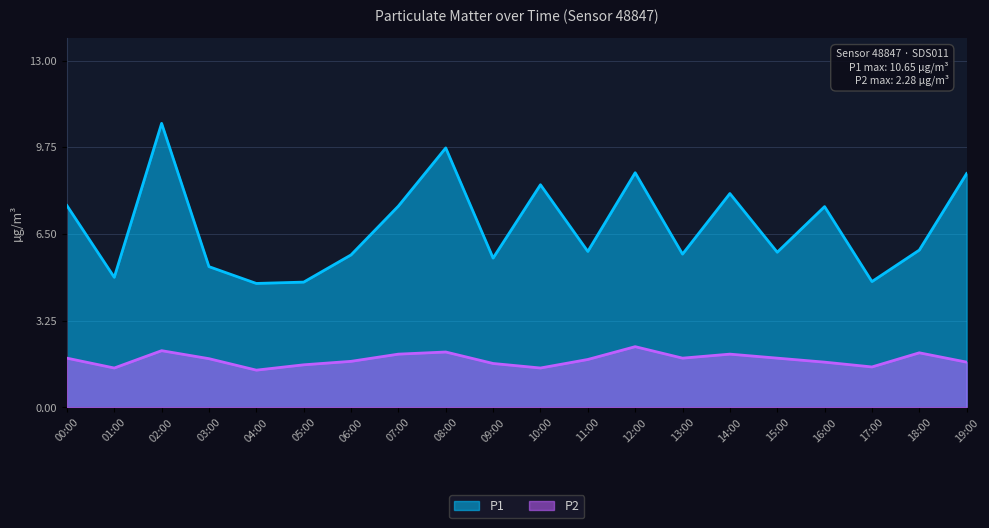

At which category is the sum across all series the highest?

02:00